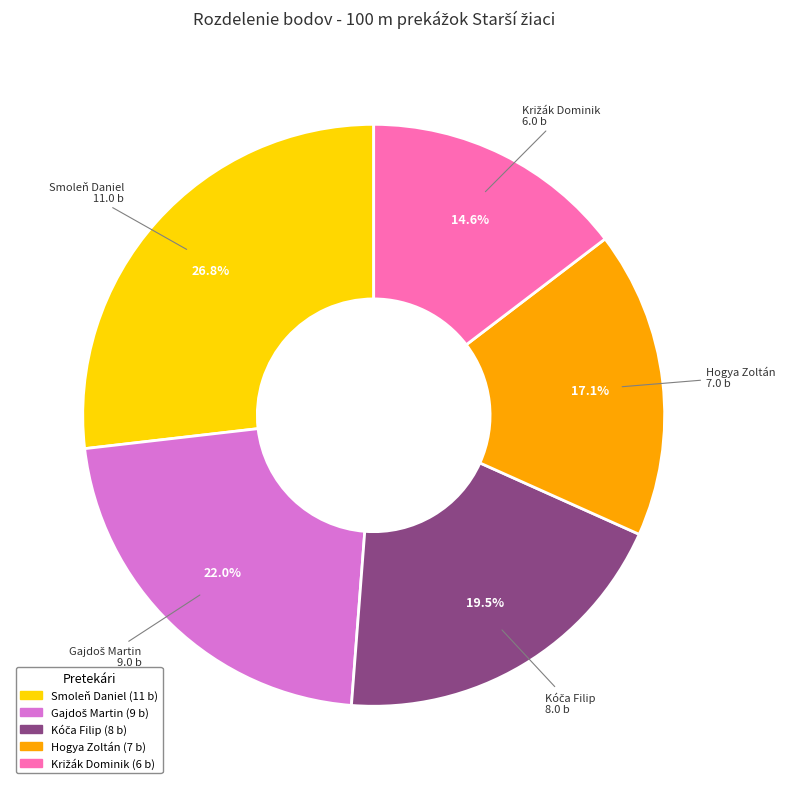

Count the number of slices in the pie.

5